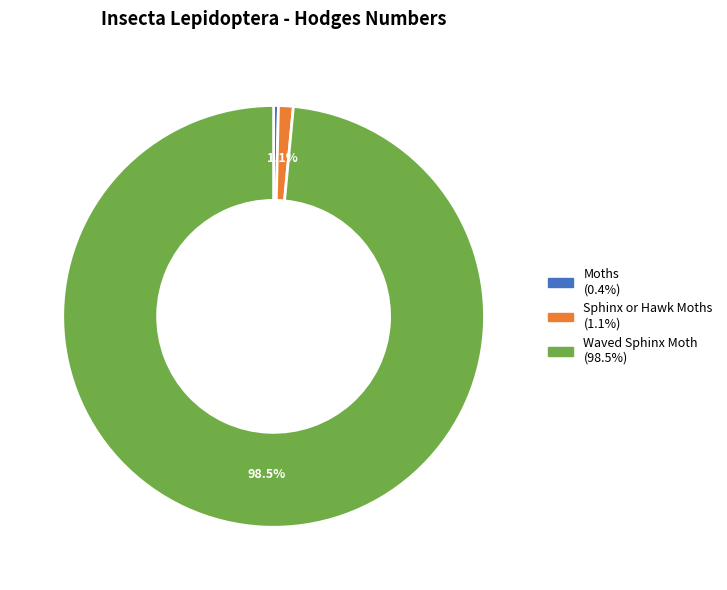

Is it true that Waved Sphinx Moth is 89% of the pie?

False